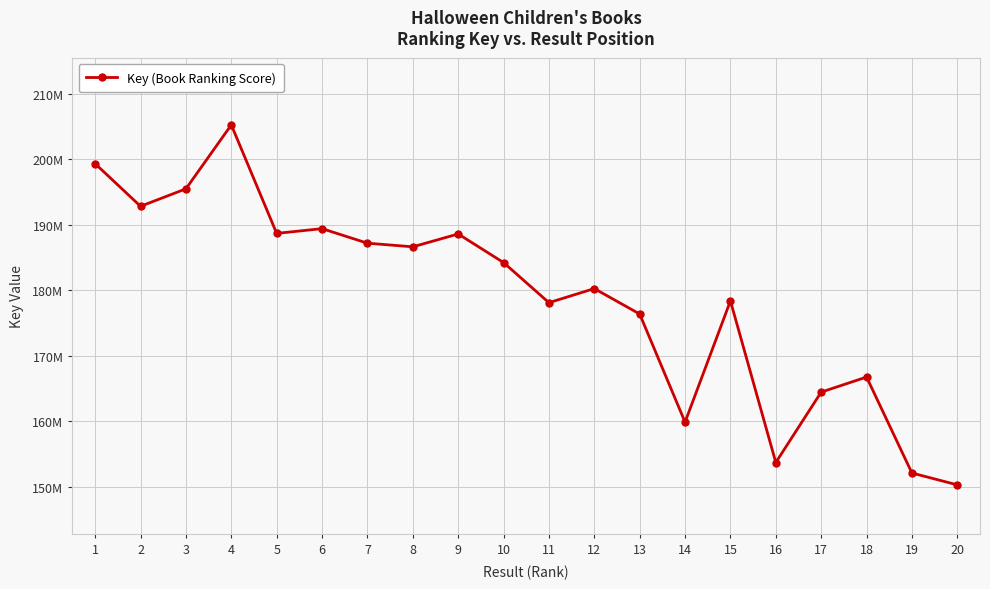

What is the difference between the values at 12 and 9?

8339507